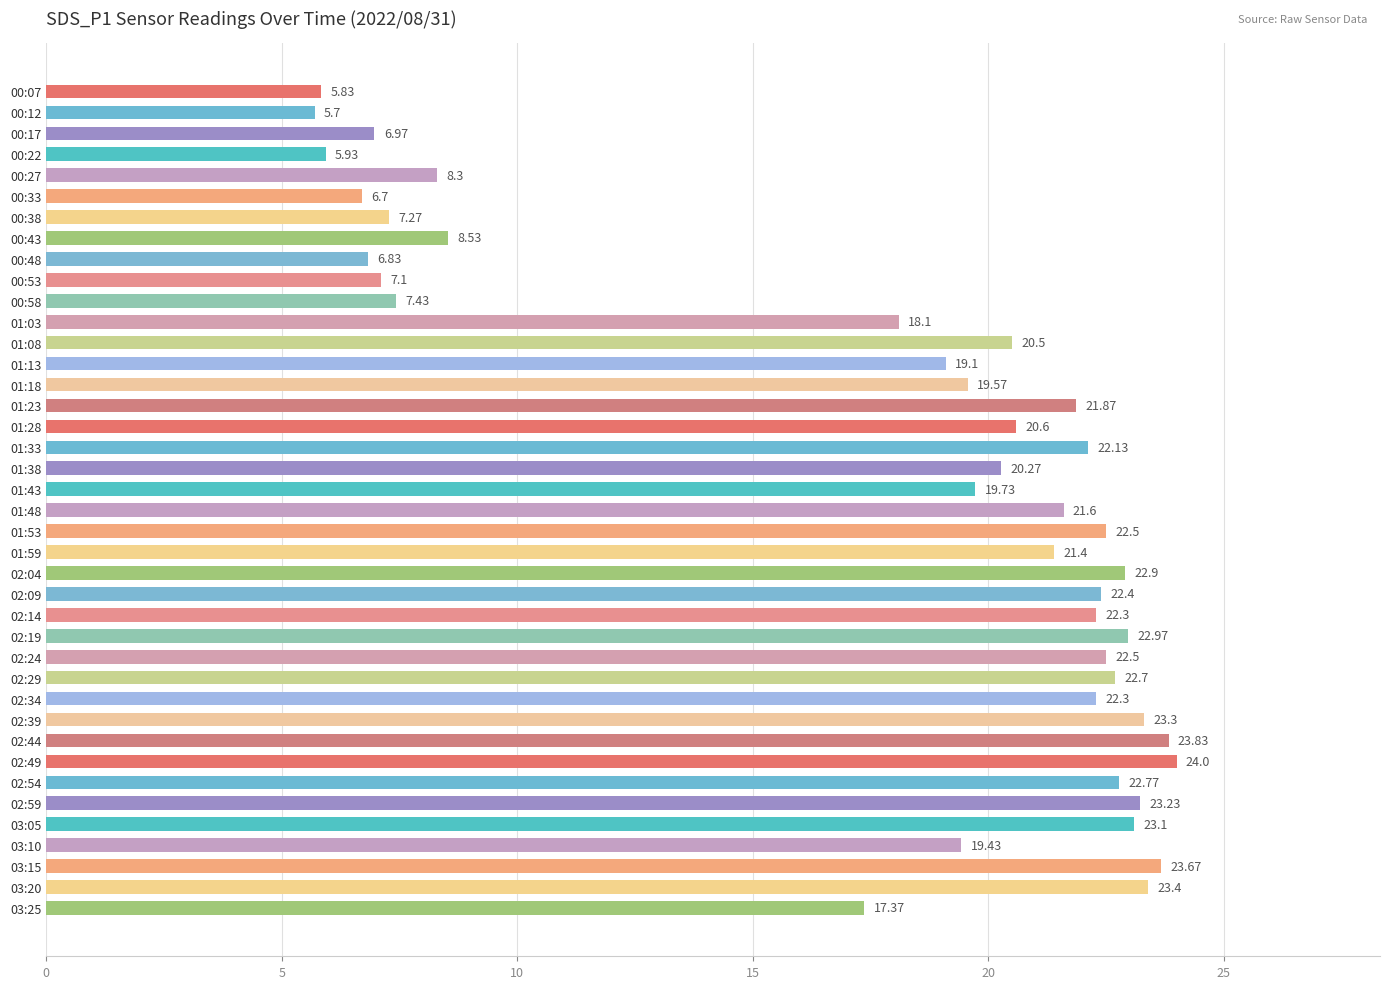

What is the change in value from 00:22 to 02:34?

+16.4